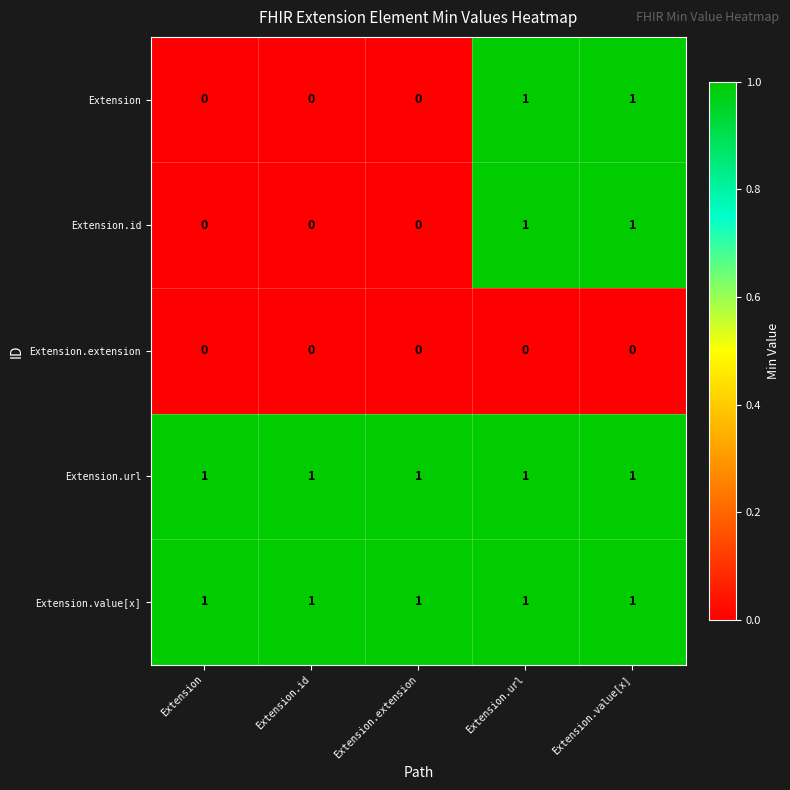

True or false: Extension.value[x] has a value of 2 at Extension.url.

False